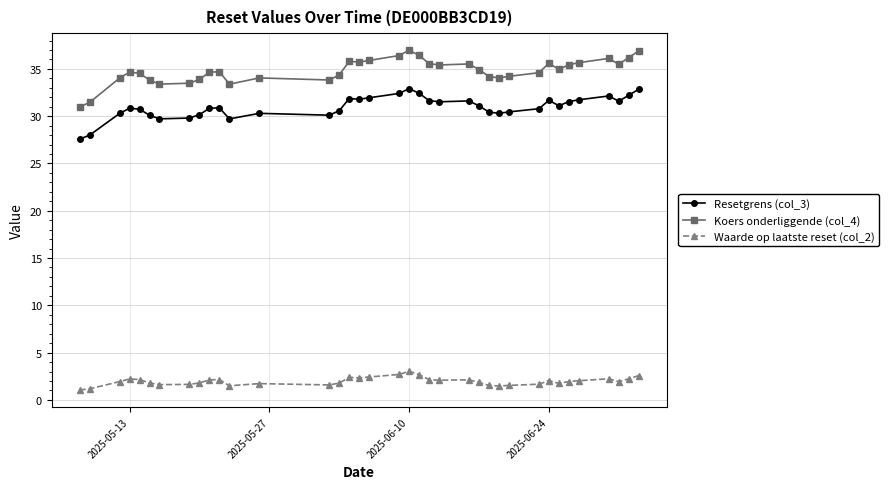

In Resetgrens (col_3), how many points are lower than both neighbors (excluding endpoints)?

8